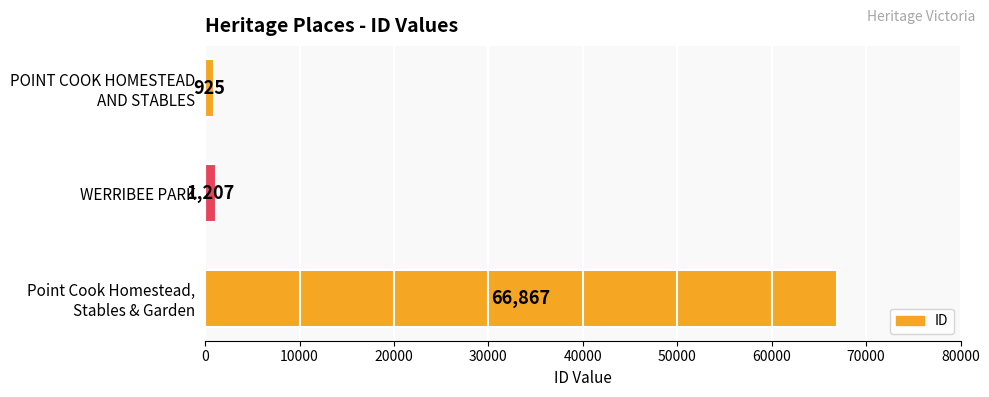

The chart shows a value of 1207 at WERRIBEE PARK. True or false?

True